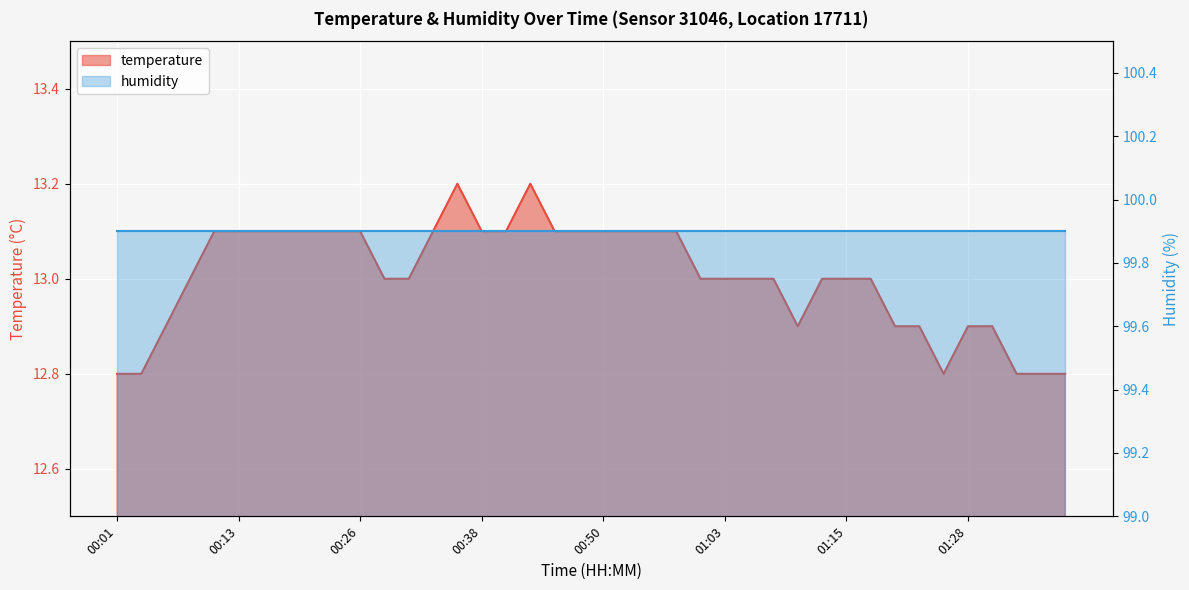

Rank the categories by value from lowest to highest.

00:01, 00:03, 01:25, 01:33, 01:35, 01:38, 00:06, 01:10, 01:20, 01:23, 01:28, 01:30, 00:08, 00:28, 00:30, 01:00, 01:03, 01:05, 01:08, 01:13, 01:15, 01:18, 00:11, 00:13, 00:16, 00:18, 00:21, 00:23, 00:26, 00:33, 00:38, 00:40, 00:45, 00:48, 00:50, 00:53, 00:55, 00:58, 00:35, 00:43